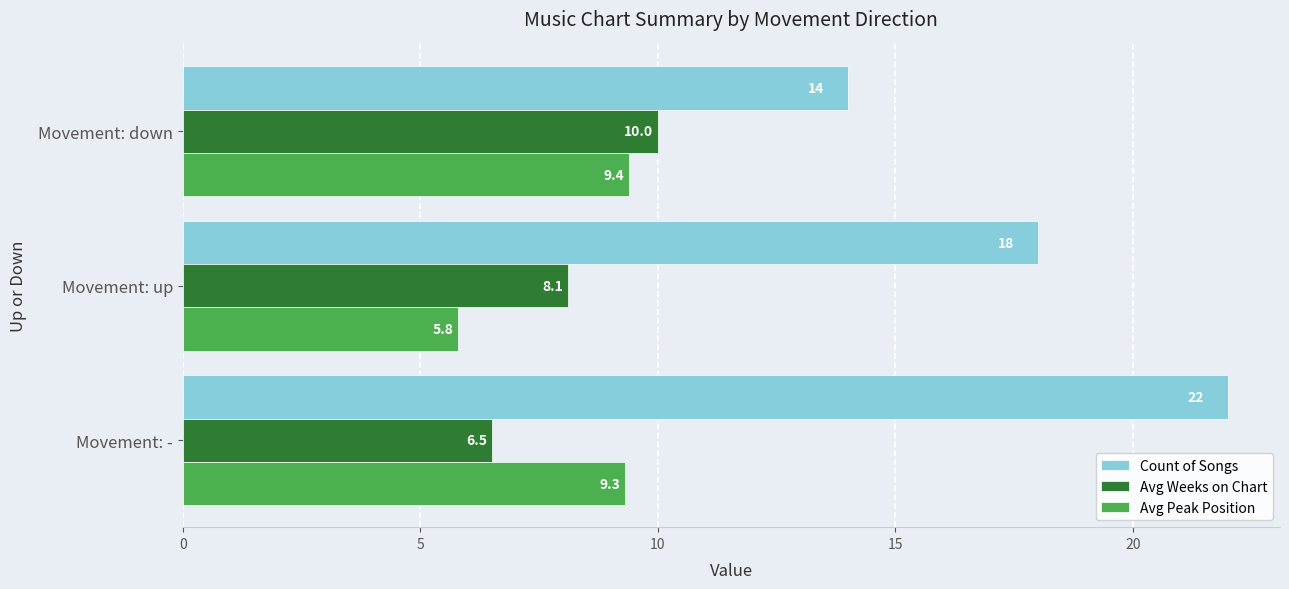

At how many categories does at least one series exceed 20?

1